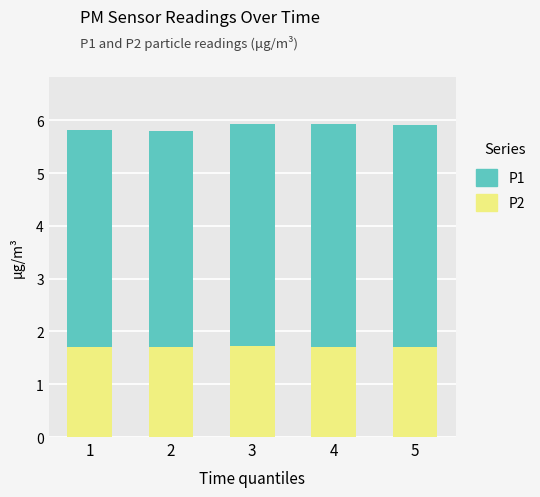

Reading left to right, transcribe the values for P2.

1=1.7	2=1.7	3=1.7	4=1.7	5=1.7